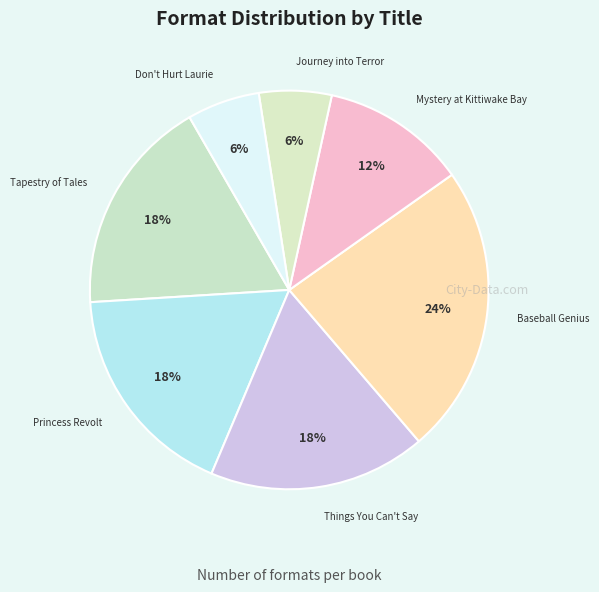

To the nearest percent, what percentage of the pie is Journey into Terror?

6%